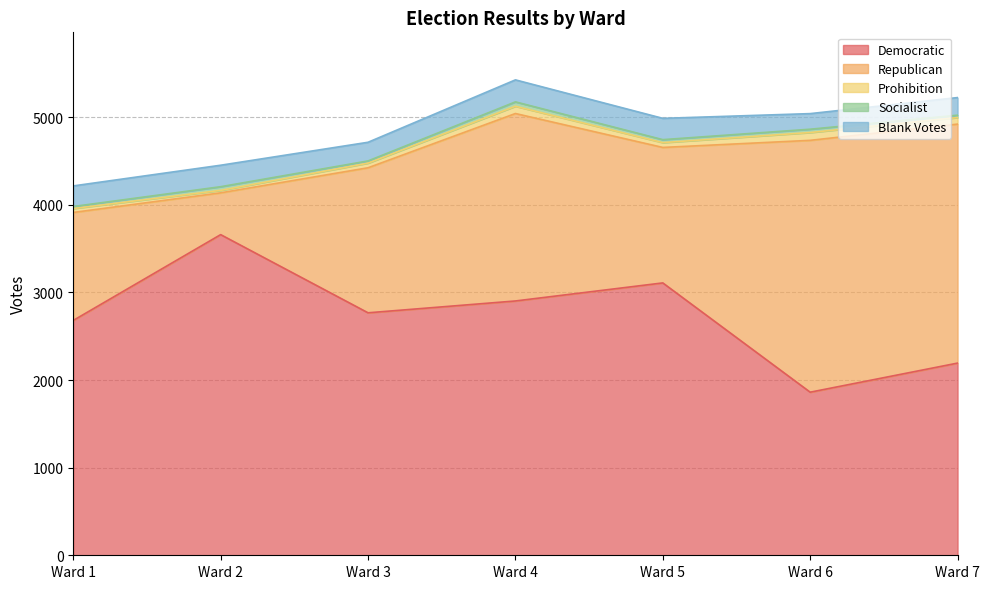

What is the highest value of the Democratic series?

3659